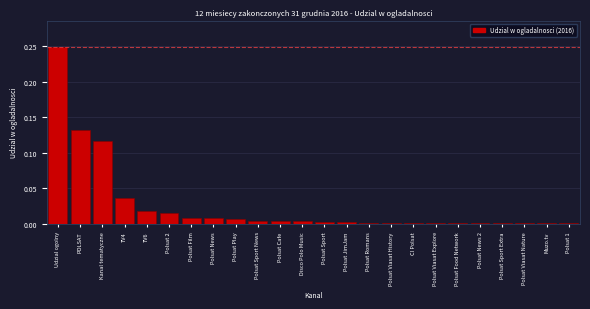

Which category has the highest value across all series?

Udzial ogolny